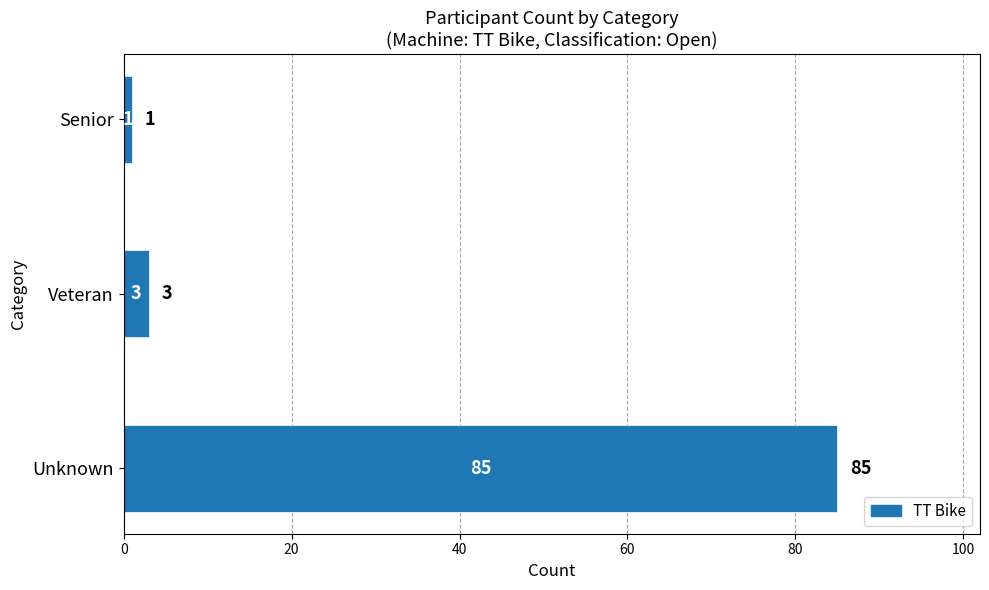

The chart shows a value of 3 at Veteran. True or false?

True